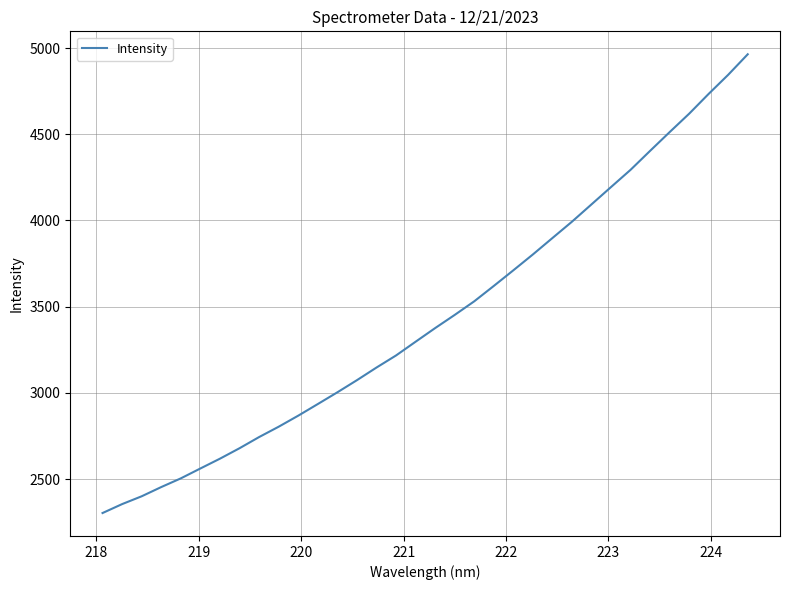

What is the minimum value shown in the chart?

2302.9